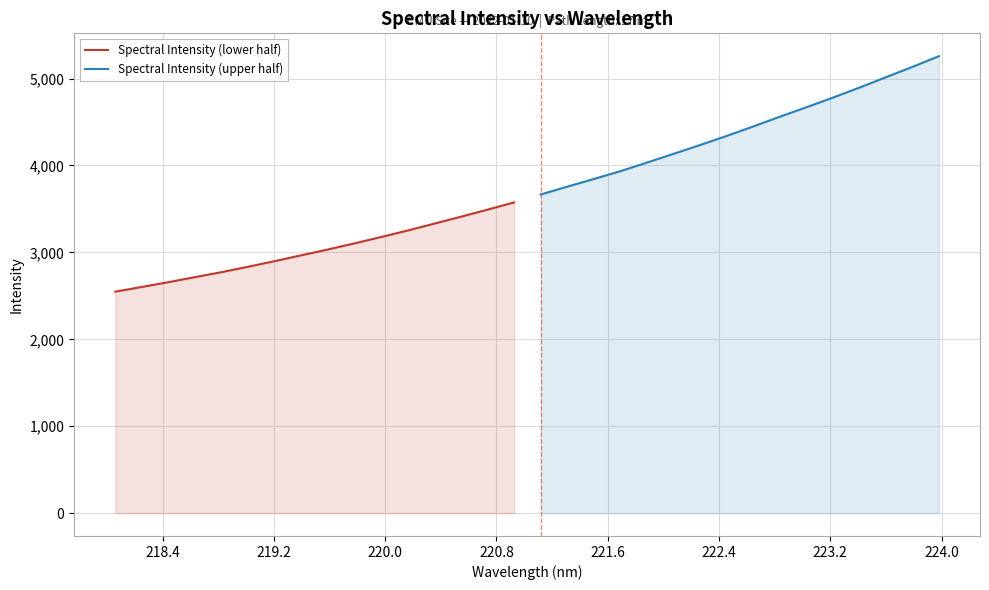

What is the maximum value for Spectral Intensity (lower half)?

3574.9